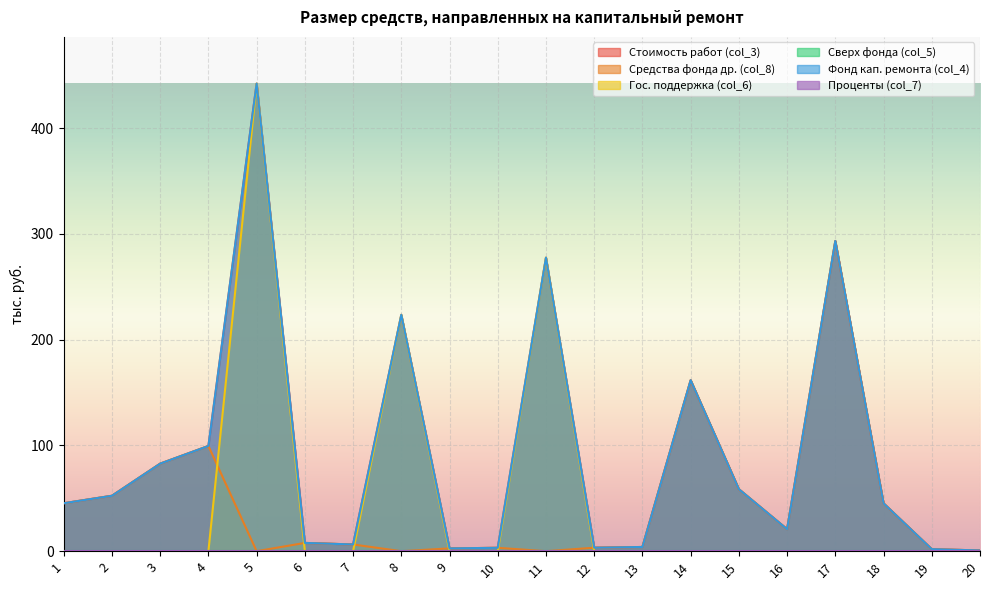

Reading left to right, extract all data points from this chart.

Стоимость работ (col_3): 45.3	52.4	82.8	99.5	441.9	7.8	6.3	223.4	2.6	3.2	277.4	3.3	4.0	161.6	58.6	20.8	293.2	45.2	1.9	0.7
Средства фонда др. (col_8): 45.3	52.4	82.8	99.5	0.0	7.8	6.3	0.0	2.6	3.2	0.0	3.3	4.0	161.6	58.6	20.8	293.2	45.2	1.9	0.7
Гос. поддержка (col_6): 0.0	0.0	0.0	0.0	441.9	0.0	0.0	223.4	0.0	0.0	277.4	0.0	0.0	0.0	0.0	0.0	0.0	0.0	0.0	0.0
Фонд кап. ремонта (col_4): 45.3	52.4	82.8	99.5	441.9	7.8	6.3	223.4	2.6	3.2	277.4	3.3	4.0	161.6	58.6	20.8	293.2	45.2	1.9	0.7